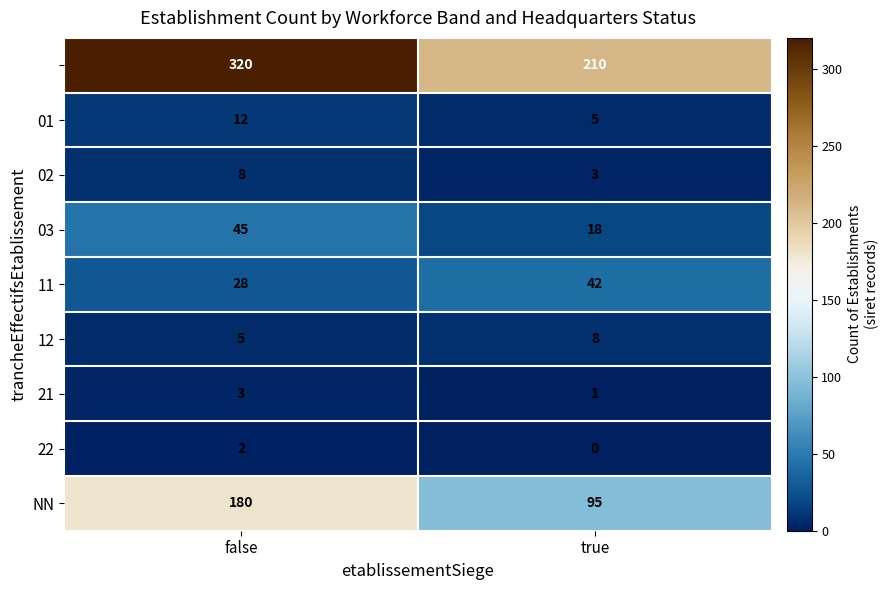

At which category is the sum across all series the highest?

false